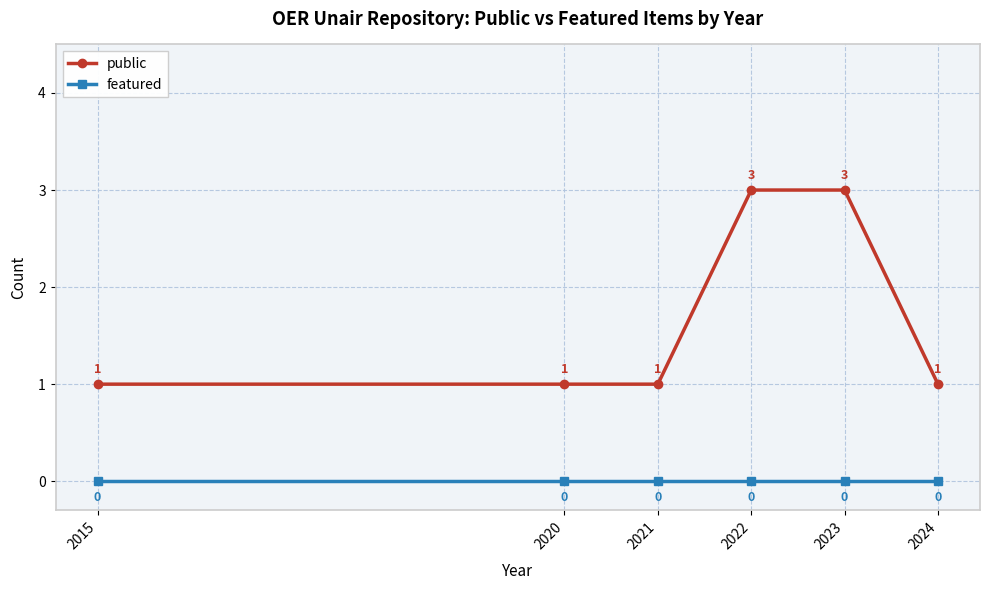

Which series has the largest total across all categories?

public